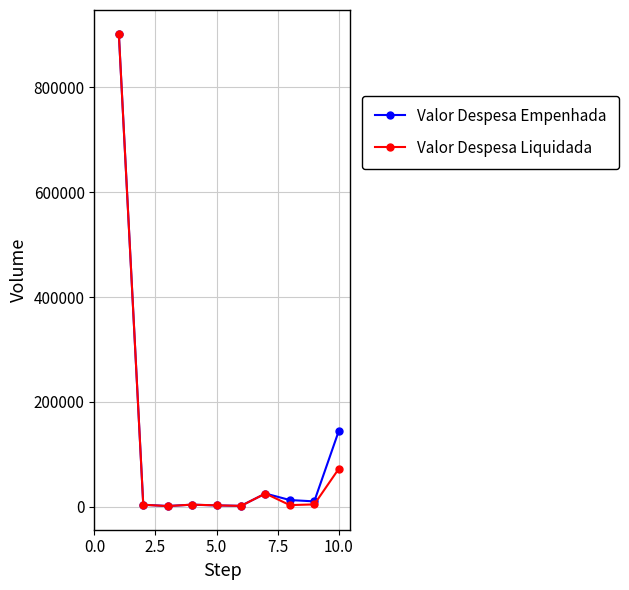

What is the value of the Valor Despesa Empenhada point at the 7th from the left?

25000.0